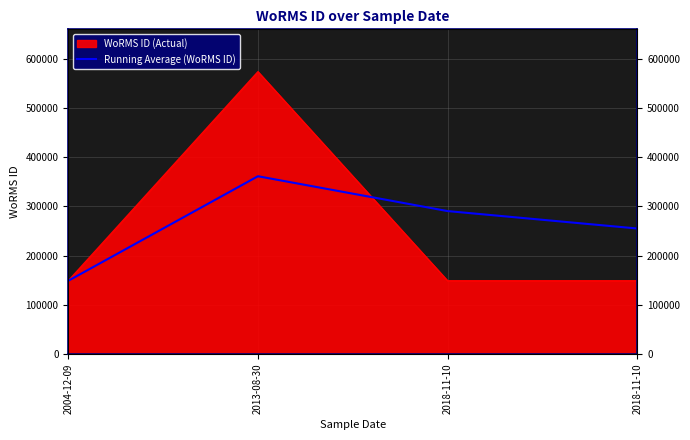

What is the label of the 1st point from the left?

2004-12-09